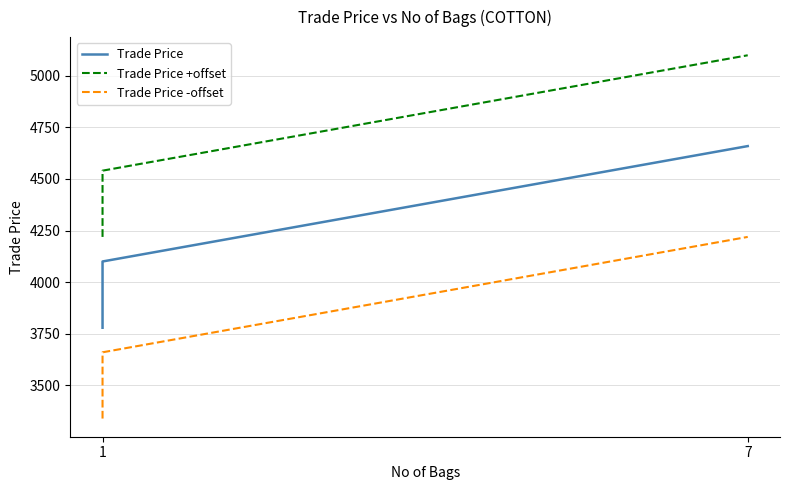

How many data points in Trade Price are above 4100?

1